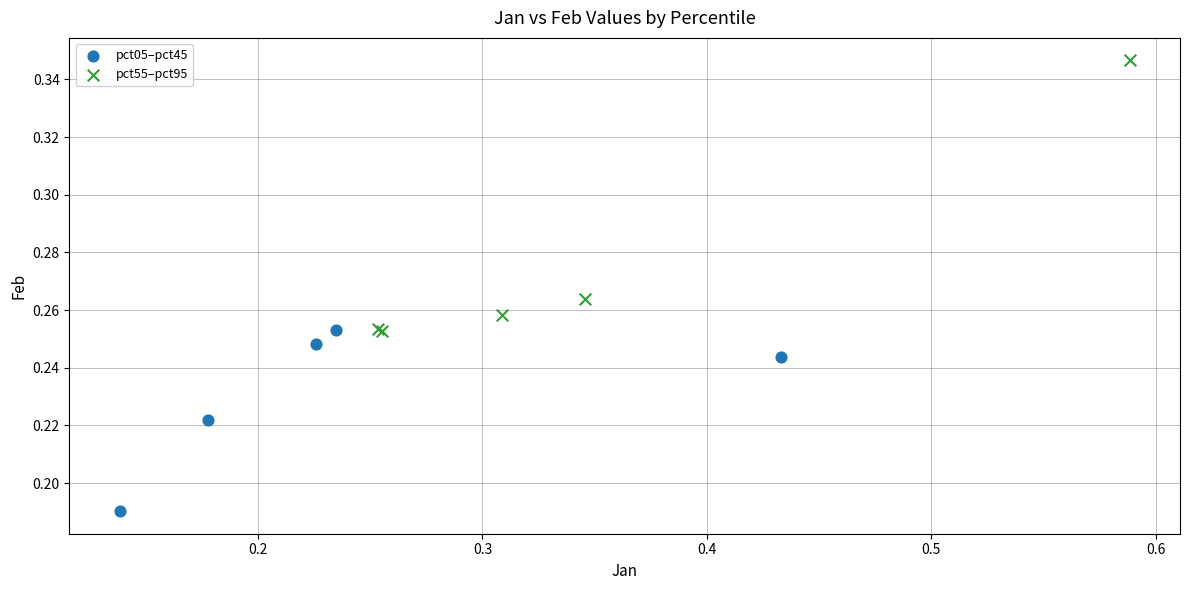

Which series contains the lowest Y value?

pct05–pct45